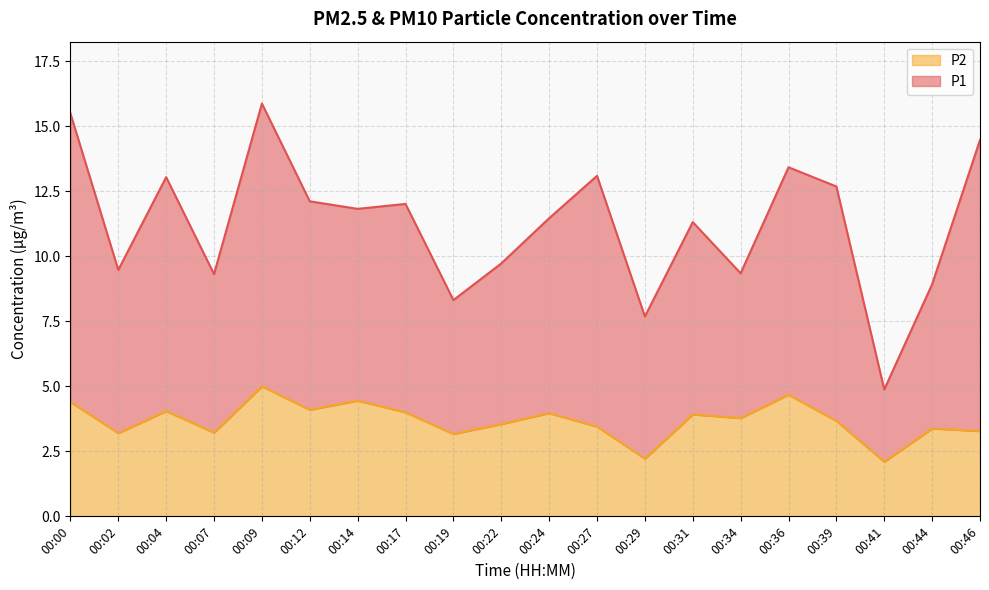

What is the highest value of the P2 series?

5.0